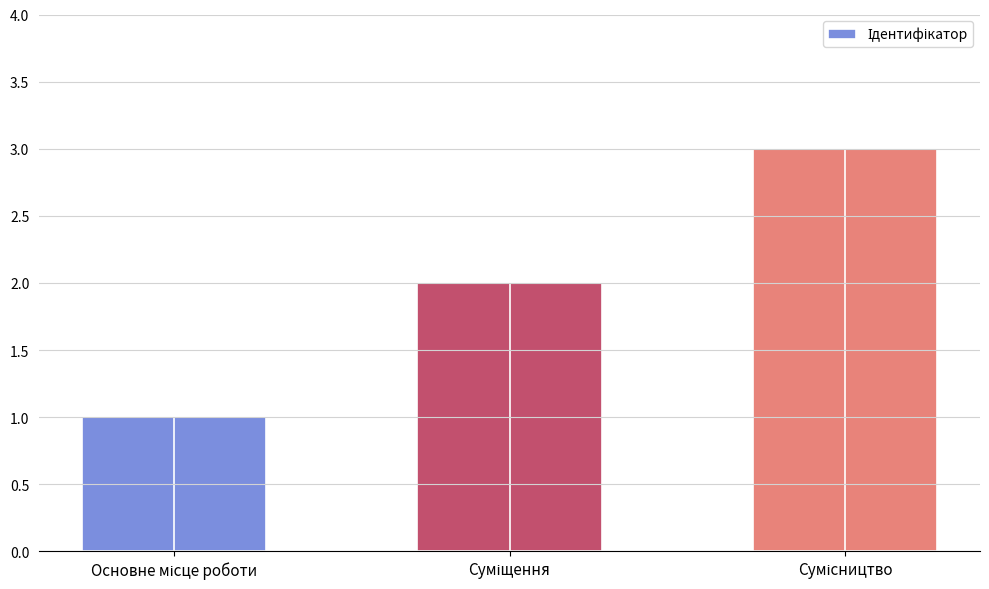

What is the sum of all values?

6